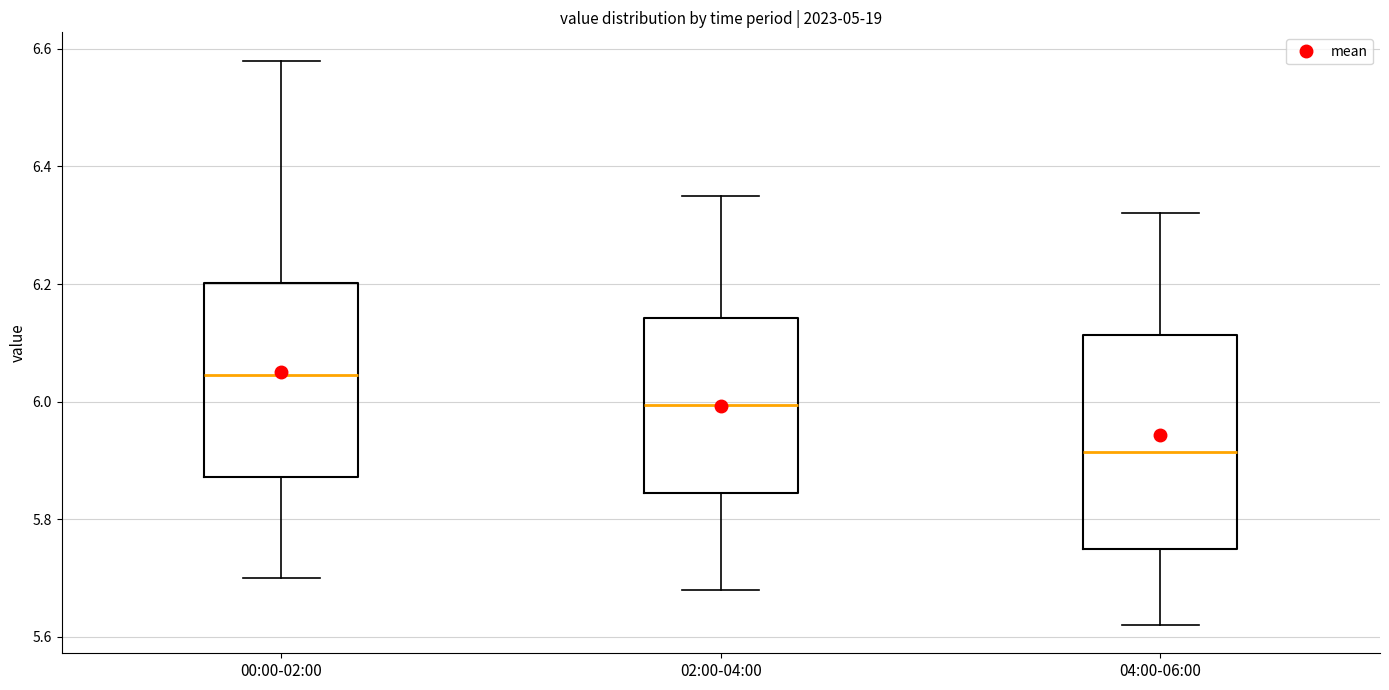

Reading left to right, read every box against the y-axis: the position of its median line, the range the box covers, and the ends of its whiskers. The values are not printed on the chart, so give them approximately, as read against the axis.

00:00-02:00: median 6.04, box 5.88 to 6.20, whiskers 5.70 to 6.58
02:00-04:00: median 6.00, box 5.84 to 6.14, whiskers 5.68 to 6.36
04:00-06:00: median 5.92, box 5.76 to 6.12, whiskers 5.62 to 6.32